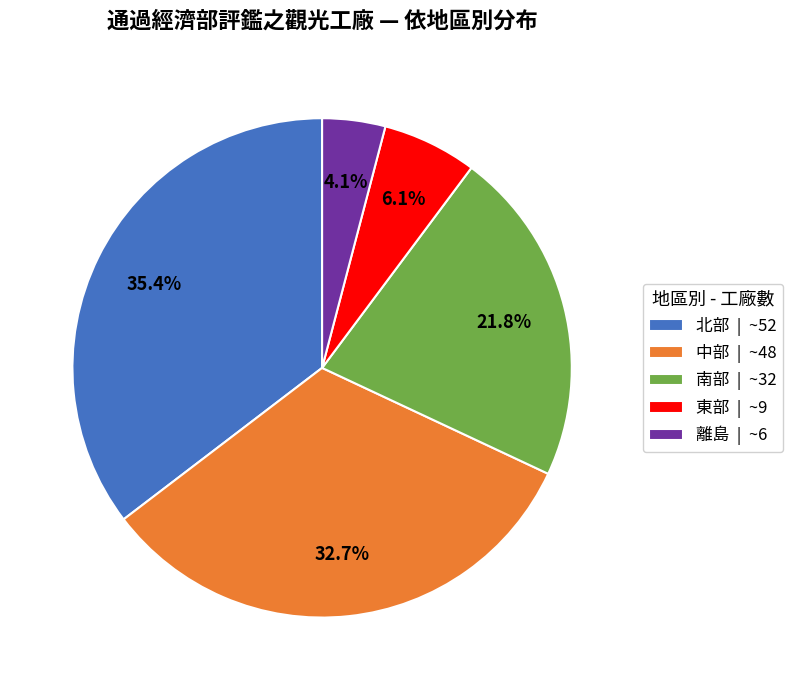

What percentage do 中部 | ~48 and 東部 | ~9 together represent?

38.8%